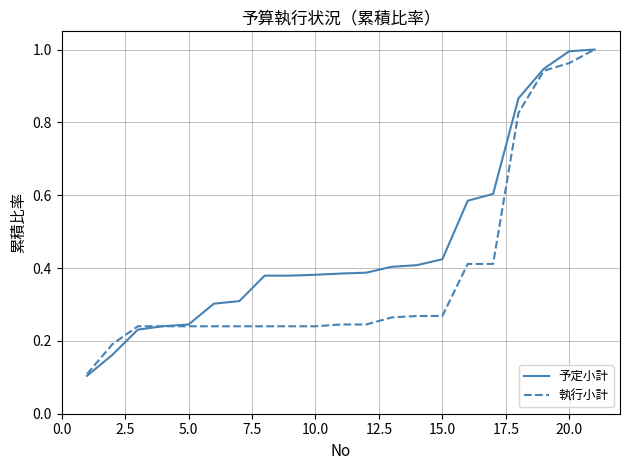

Which series has the largest total across all categories?

予定小計